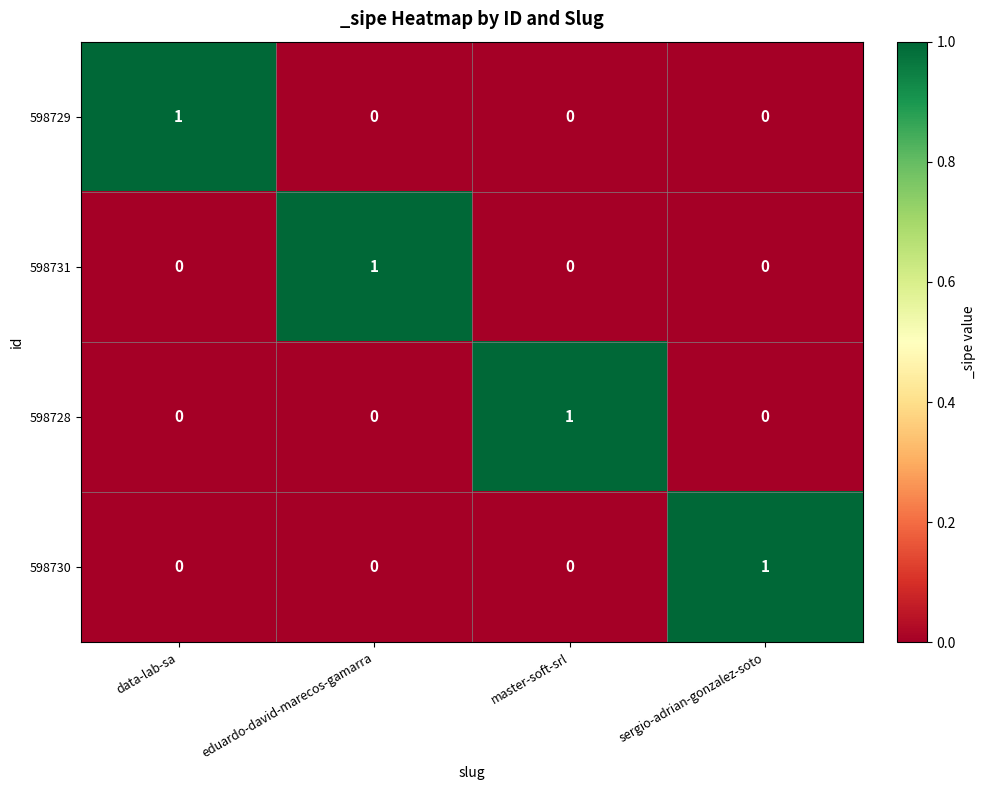

True or false: 598731 has a value of 0 at master-soft-srl.

True